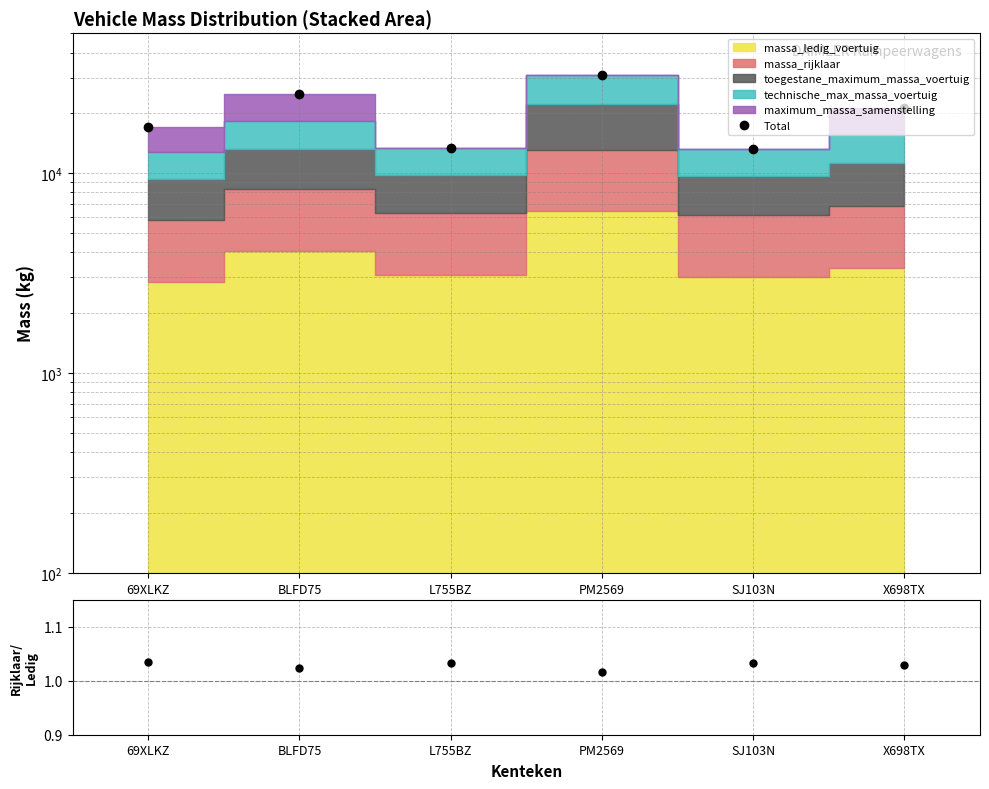

Which has a higher value, L755BZ or PM2569?

PM2569